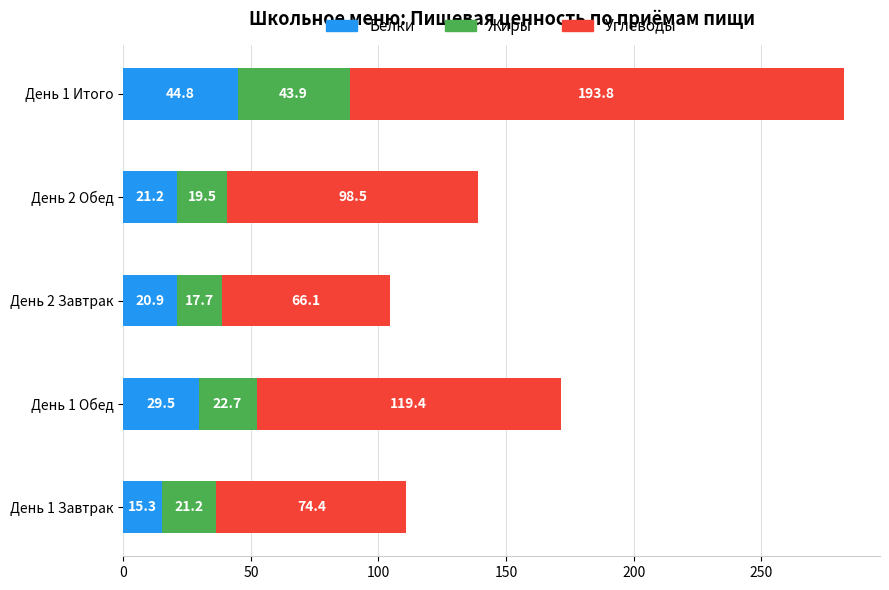

At which category is the sum across all series the highest?

День 1 Итого